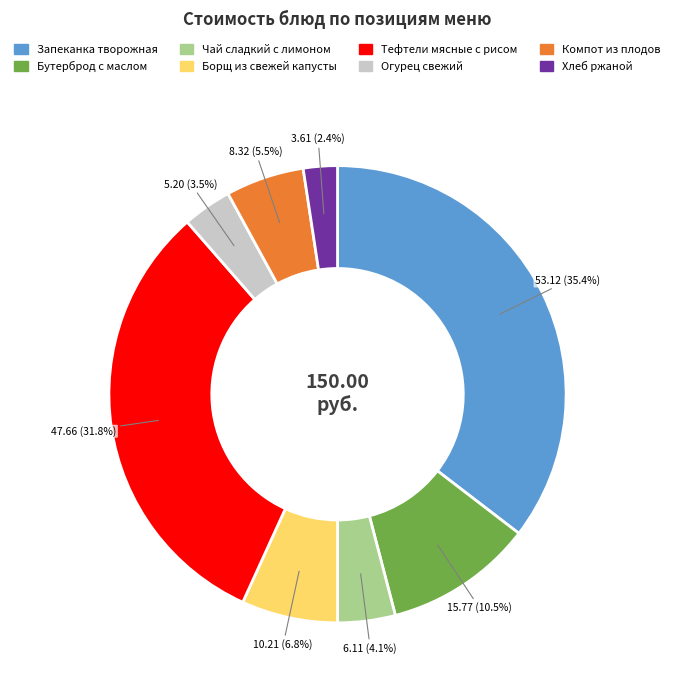

What is the ratio of the value at Бутерброд с маслом to the value at Огурец свежий?

3.0